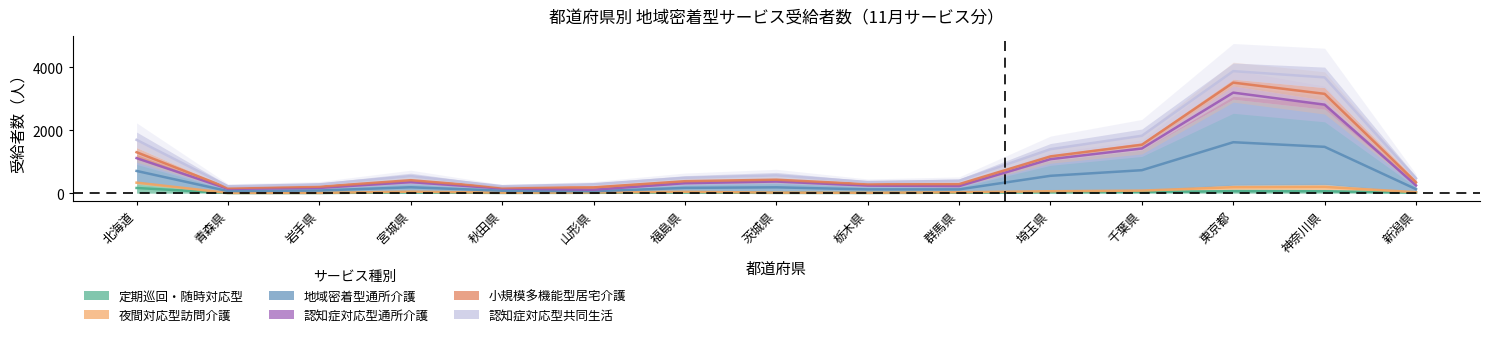

At 青森県, list the series in order from smallest to largest.

夜間対応型訪問介護, 定期巡回・随時対応型, 認知症対応型通所介護, 小規模多機能型居宅介護, 認知症対応型共同生活, 地域密着型通所介護